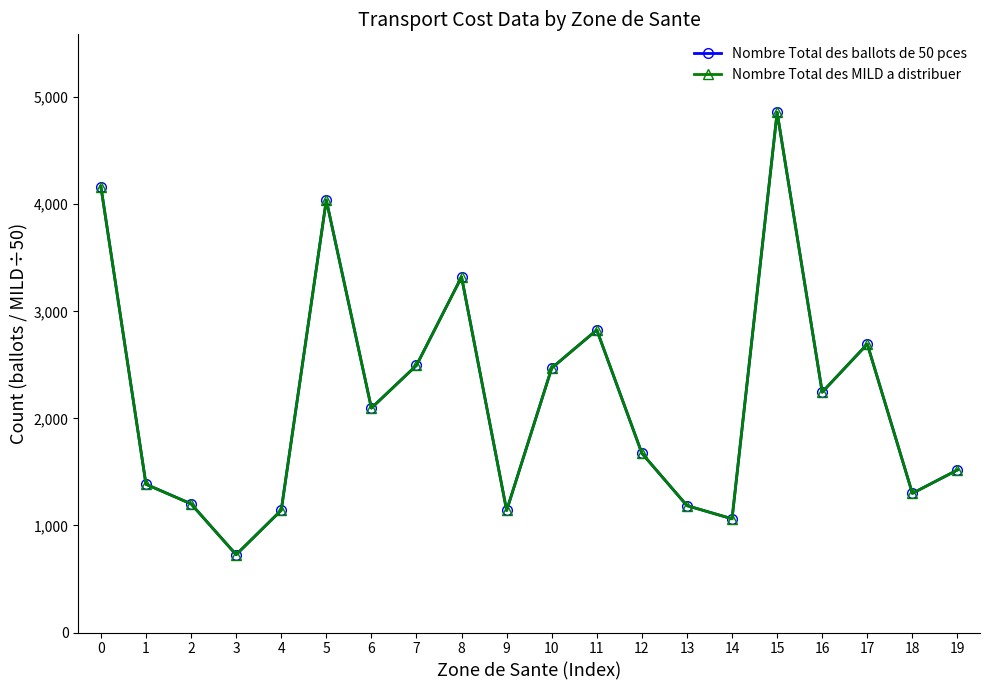

What is the sum of all Nombre Total des ballots de 50 pces values?

43543.0